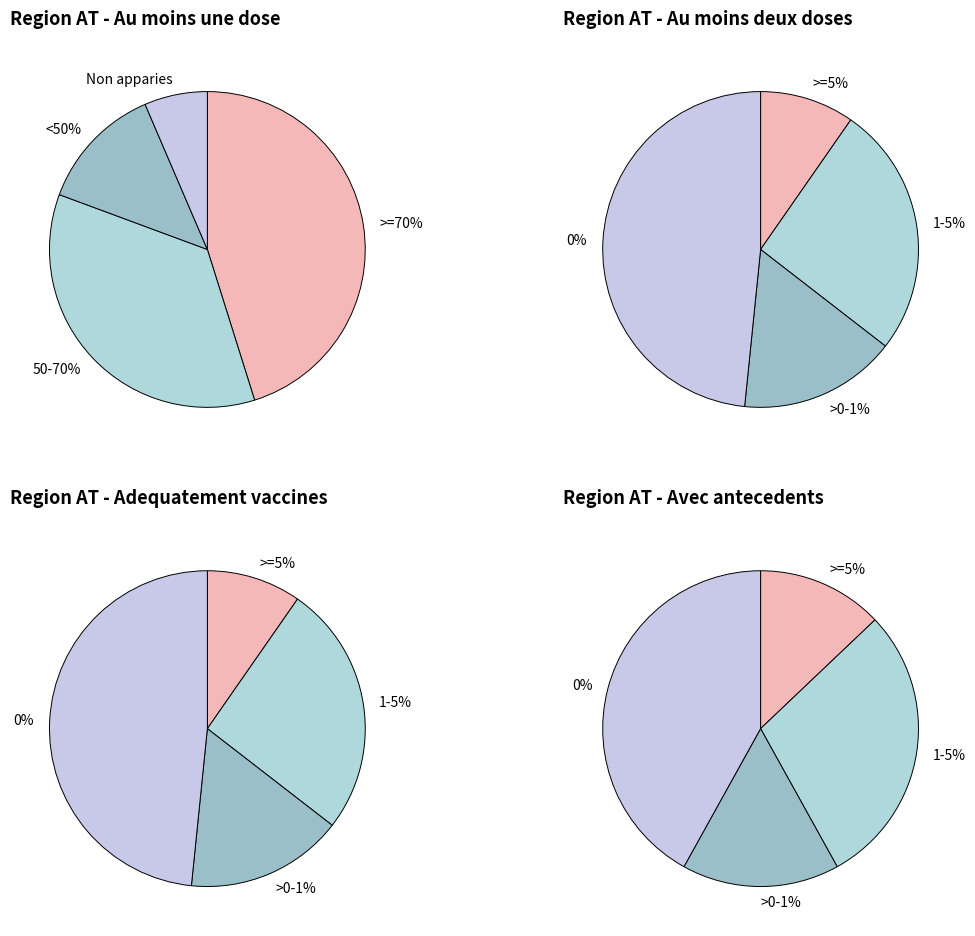

To the nearest percent, what is the difference between the 3 and 4 slice percentages?

5%